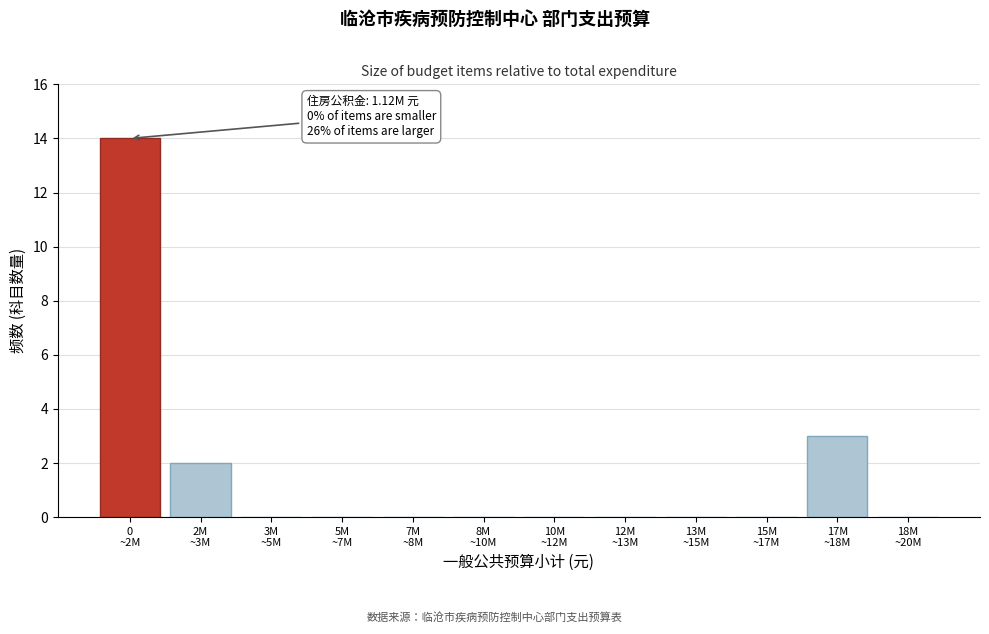

What is the sum of all values?

19